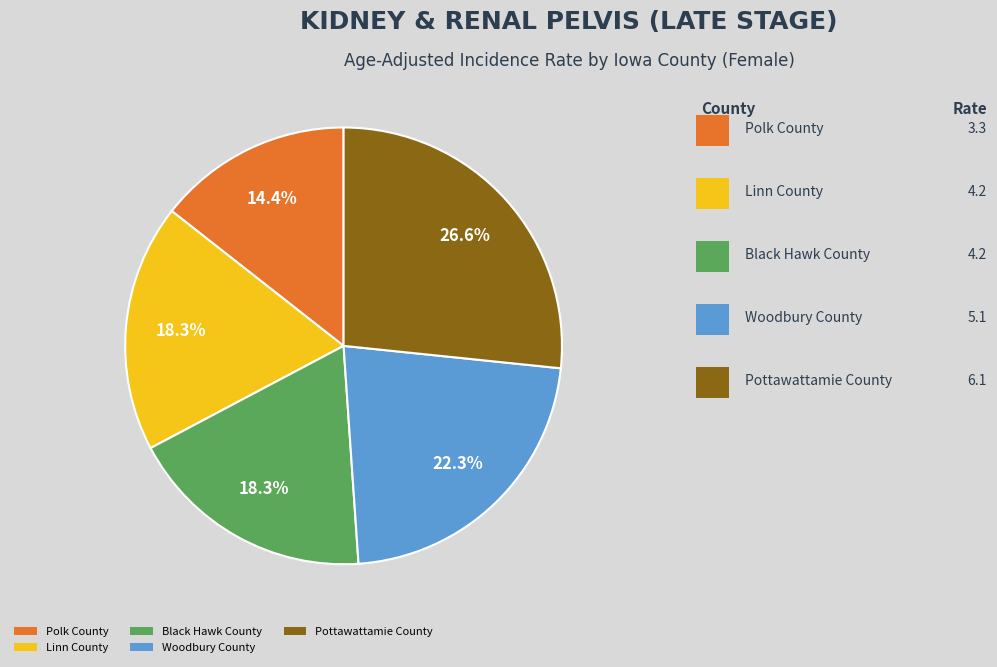

Which category has the biggest portion of the pie?

Pottawattamie County